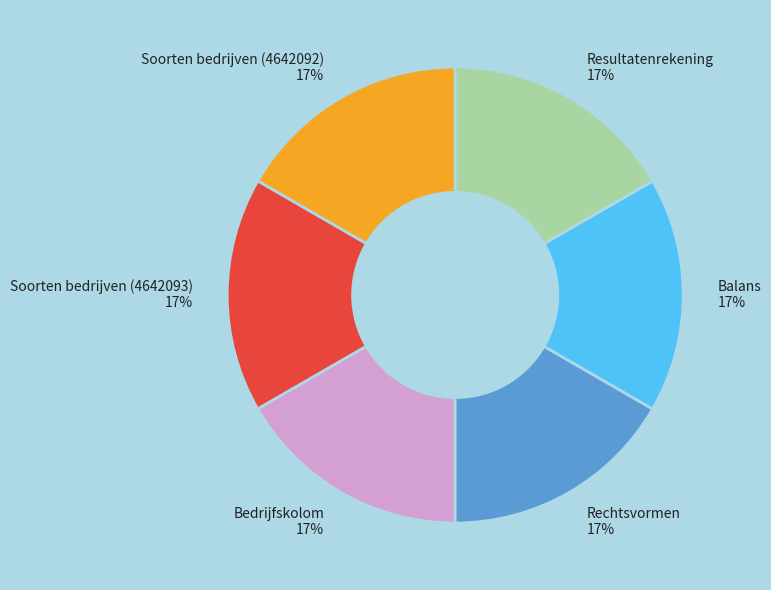

Does Resultatenrekening represent more than half of the total?

No